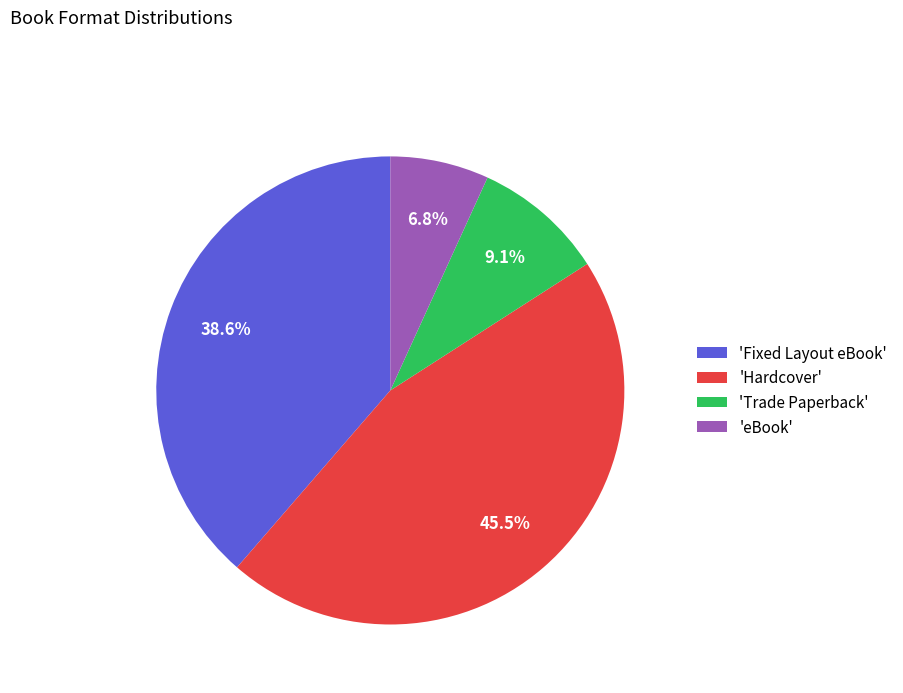

Which has a higher value, 'Fixed Layout eBook' or 'eBook'?

'Fixed Layout eBook'